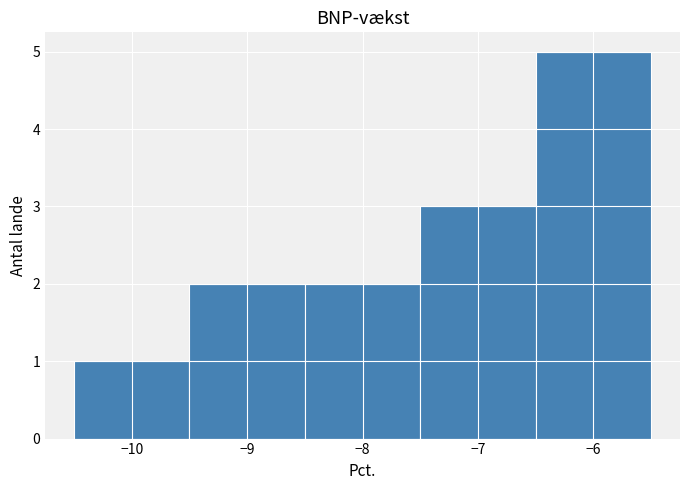

What is the height of the bar covering -8.5 to -7.5 on the x-axis? The values are not printed on the chart, so give them approximately, as read against the axis.

2